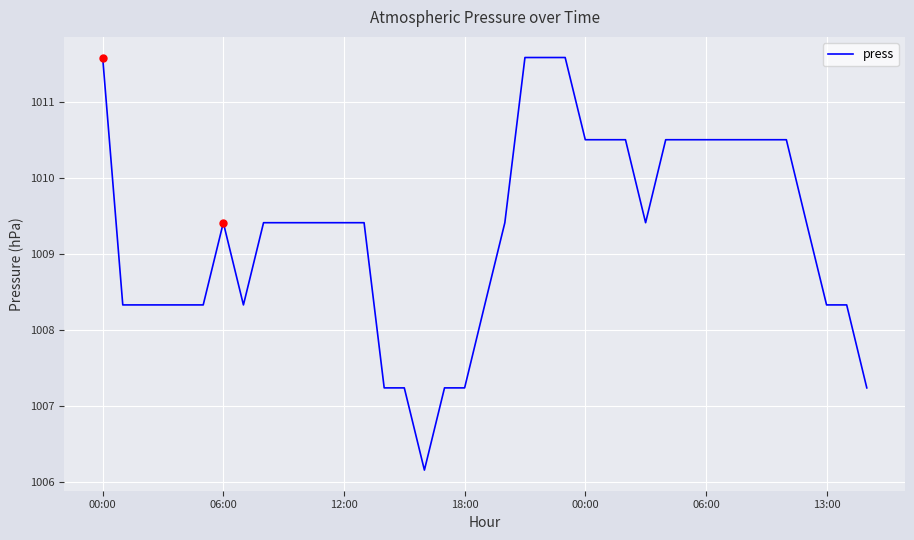

Reading left to right, transcribe all the data shown in this chart.

1011.6	1008.3	1008.3	1008.3	1008.3	1008.3	1009.4	1008.3	1009.4	1009.4	1009.4	1009.4	1009.4	1009.4	1007.2	1007.2	1006.2	1007.2	1007.2	1008.3	1009.4	1011.6	1011.6	1011.6	1010.5	1010.5	1010.5	1009.4	1010.5	1010.5	1010.5	1010.5	1010.5	1010.5	1010.5	1009.4	1008.3	1008.3	1007.2